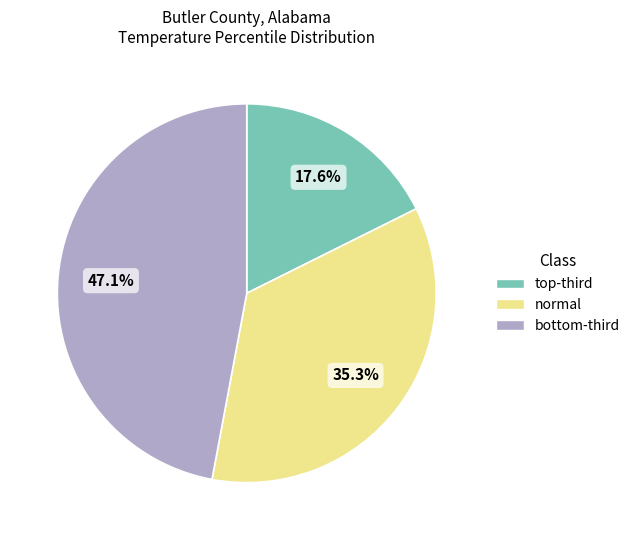

Is there any slice that represents more than half of the pie?

No